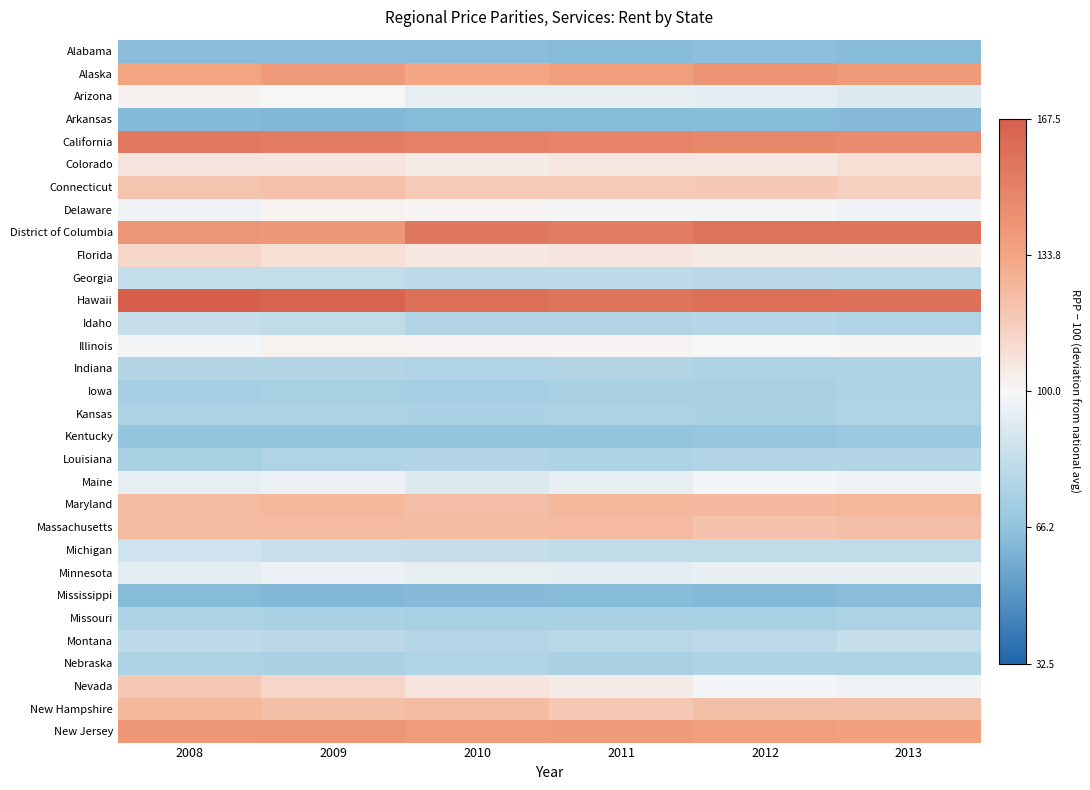

Reading left to right, transcribe all the data shown in this chart.

Alabama: 2008=-36.1	2009=-36.3	2010=-36.2	2011=-36.9	2012=-35.6	2013=-36.6
Alaska: 2008=33.8	2009=39.3	2010=33.0	2011=36.8	2012=41.9	2013=38.8
Arizona: 2008=2.6	2009=0.3	2010=-4.9	2011=-5.8	2012=-6.2	2013=-8.5
Arkansas: 2008=-37.6	2009=-38.4	2010=-36.8	2011=-36.9	2012=-36.8	2013=-37.1
California: 2008=54.6	2009=53.7	2010=50.9	2011=49.1	2012=47.5	2013=46.1
Colorado: 2008=7.1	2009=6.9	2010=4.4	2011=6.5	2012=6.3	2013=9.5
Connecticut: 2008=20.6	2009=21.7	2010=18.4	2011=18.0	2012=18.9	2013=16.1
Delaware: 2008=-3.1	2009=1.8	2010=0.6	2011=-1.3	2012=-1.2	2013=-2.2
District of Columbia: 2008=40.9	2009=40.0	2010=55.2	2011=53.2	2012=57.1	2013=57.0
Florida: 2008=13.6	2009=10.0	2010=6.3	2011=6.9	2012=4.8	2013=4.5
Georgia: 2008=-16.9	2009=-17.2	2010=-18.7	2011=-19.5	2012=-20.1	2013=-20.7
Hawaii: 2008=67.5	2009=64.6	2010=59.2	2011=57.3	2012=59.1	2013=58.7
Idaho: 2008=-16.8	2009=-17.5	2010=-22.4	2011=-23.0	2012=-21.2	2013=-23.6
Illinois: 2008=-0.6	2009=1.6	2010=1.4	2011=1.4	2012=0.4	2013=0.8
Indiana: 2008=-22.5	2009=-22.4	2010=-23.4	2011=-23.1	2012=-24.3	2013=-24.0
Iowa: 2008=-27.2	2009=-26.1	2010=-26.7	2011=-25.5	2012=-25.4	2013=-24.0
Kansas: 2008=-24.6	2009=-24.4	2010=-25.1	2011=-24.7	2012=-25.1	2013=-23.4
Kentucky: 2008=-32.9	2009=-32.8	2010=-33.1	2011=-33.0	2012=-31.8	2013=-30.6
Louisiana: 2008=-26.2	2009=-23.3	2010=-23.2	2011=-23.8	2012=-22.4	2013=-23.2
Maine: 2008=-5.7	2009=-4.0	2010=-8.6	2011=-4.6	2012=-0.6	2013=-2.4
Maryland: 2008=24.5	2009=25.7	2010=23.5	2011=25.7	2012=24.9	2013=25.9
Massachusetts: 2008=24.7	2009=24.4	2010=23.9	2011=24.4	2012=21.2	2013=23.7
Michigan: 2008=-13.7	2009=-15.5	2010=-16.8	2011=-17.8	2012=-17.6	2013=-17.8
Minnesota: 2008=-5.9	2009=-3.9	2010=-5.8	2011=-6.3	2012=-4.4	2013=-4.4
Mississippi: 2008=-36.8	2009=-38.1	2010=-37.1	2011=-36.4	2012=-37.6	2013=-36.2
Missouri: 2008=-24.6	2009=-25.3	2010=-26.3	2011=-25.8	2012=-25.9	2013=-24.6
Montana: 2008=-18.9	2009=-20.1	2010=-21.8	2011=-20.8	2012=-19.7	2013=-16.7
Nebraska: 2008=-24.5	2009=-25.2	2010=-23.5	2011=-25.4	2012=-24.0	2013=-24.1
Nevada: 2008=19.0	2009=13.4	2010=6.9	2011=4.4	2012=-1.0	2013=-3.1
New Hampshire: 2008=25.8	2009=22.7	2010=23.8	2011=19.1	2012=23.1	2013=22.7
New Jersey: 2008=40.5	2009=41.0	2010=37.8	2011=38.0	2012=36.9	2013=35.4